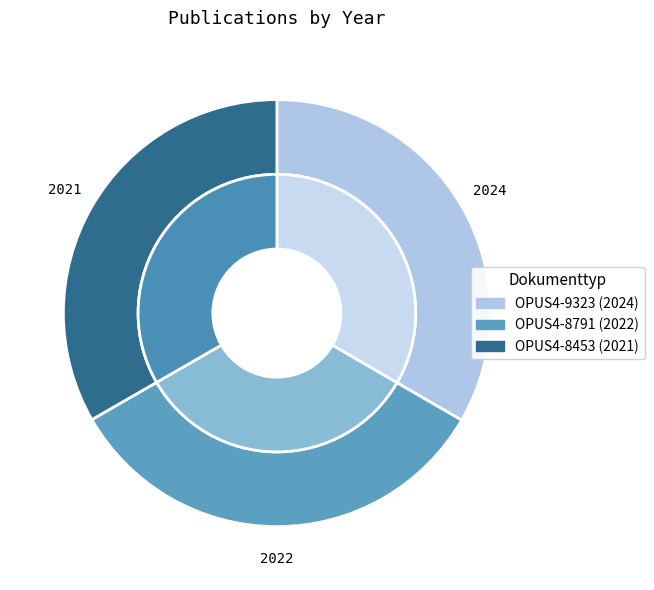

What percentage is the OPUS4-8791 (2022) slice, to the nearest percent?

33%